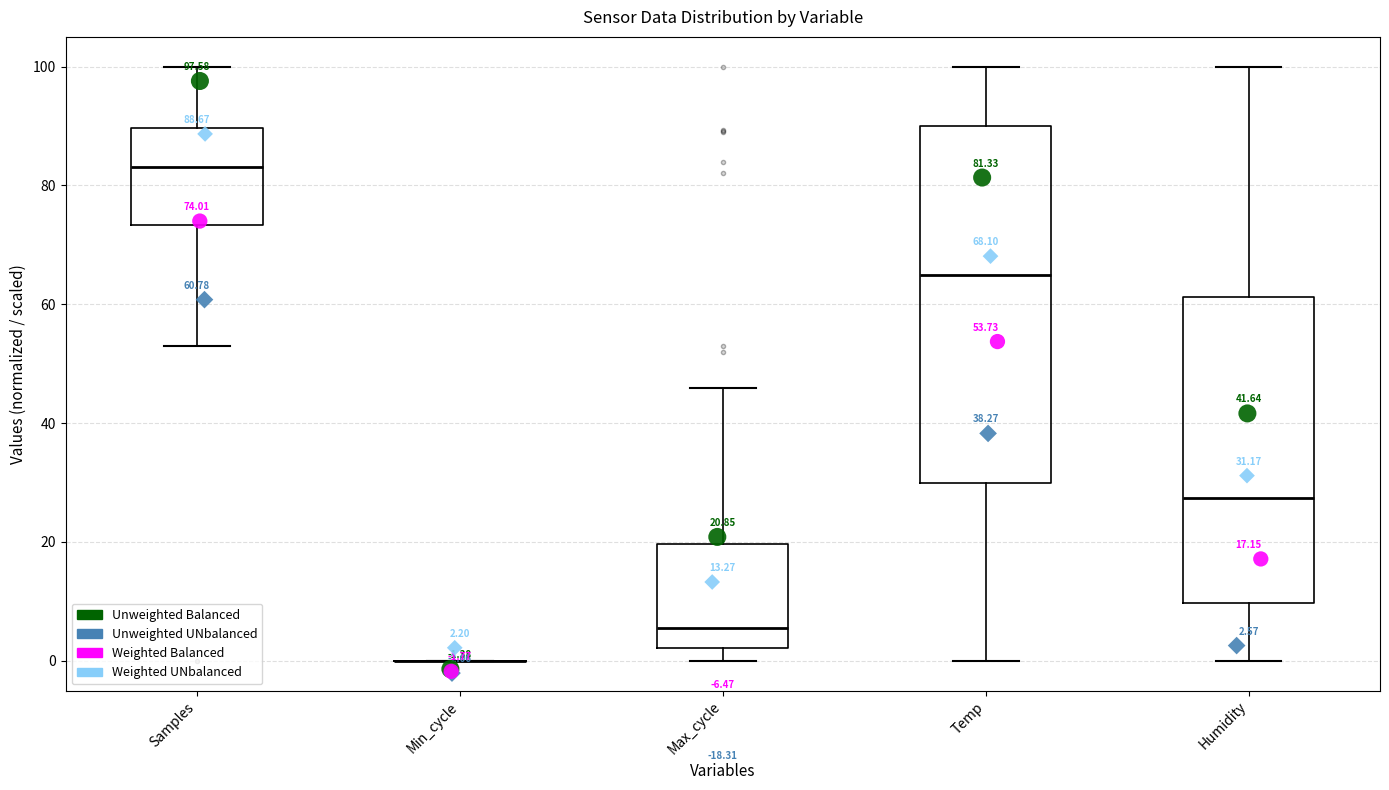

Comparing the boxes themselves (not the whiskers), which one is the tallest?

Temp